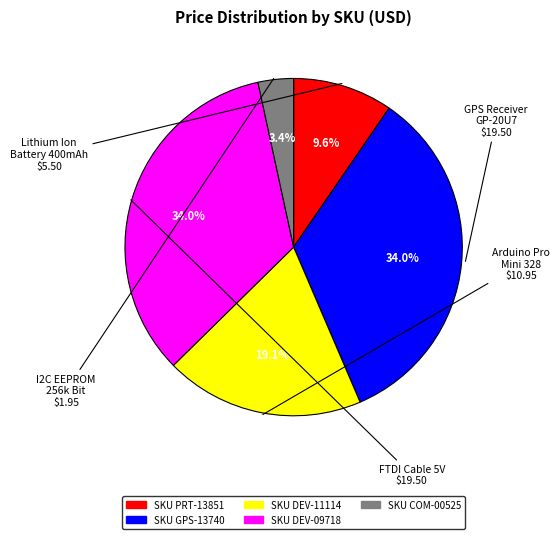

Is there any slice that represents more than half of the pie?

No